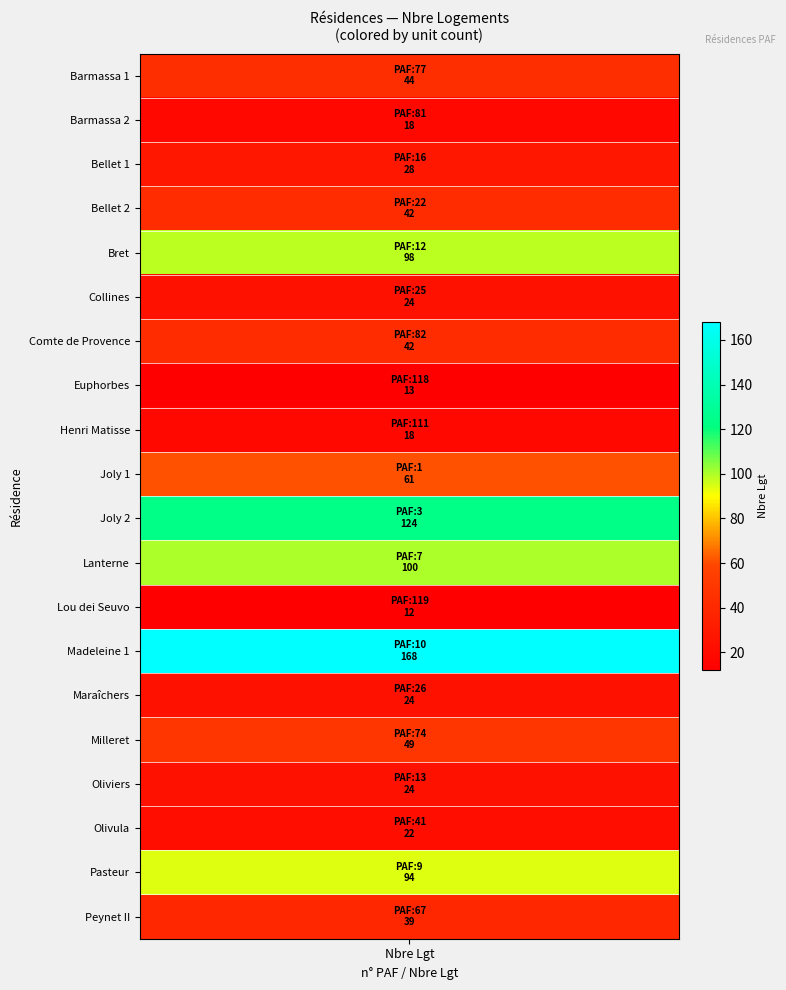

Reading left to right, what are all the values shown in this chart?

paf: paf=77	nbre_lgt=81	2=16	3=22	4=12	5=25	6=82	7=118	8=111	9=1	10=3	11=7	12=119	13=10	14=26	15=74	16=13	17=41	18=9	19=67
nbre_lgt: paf=44	nbre_lgt=18	2=28	3=42	4=98	5=24	6=42	7=13	8=18	9=61	10=124	11=100	12=12	13=168	14=24	15=49	16=24	17=22	18=94	19=39